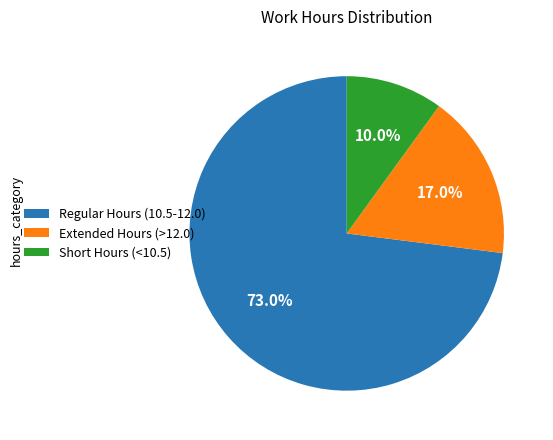

Which has a higher value, Extended Hours (>12.0) or Regular Hours (10.5-12.0)?

Regular Hours (10.5-12.0)